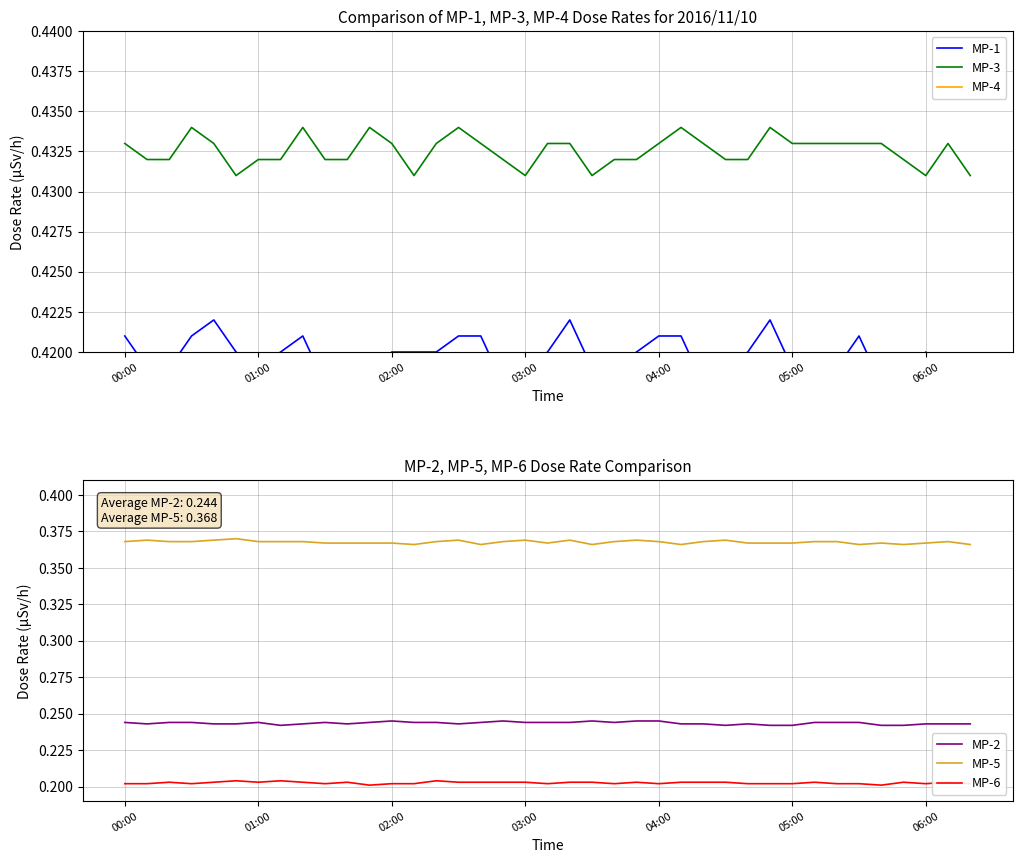

True or false: MP-5 and MP-2 intersect in this chart.

False